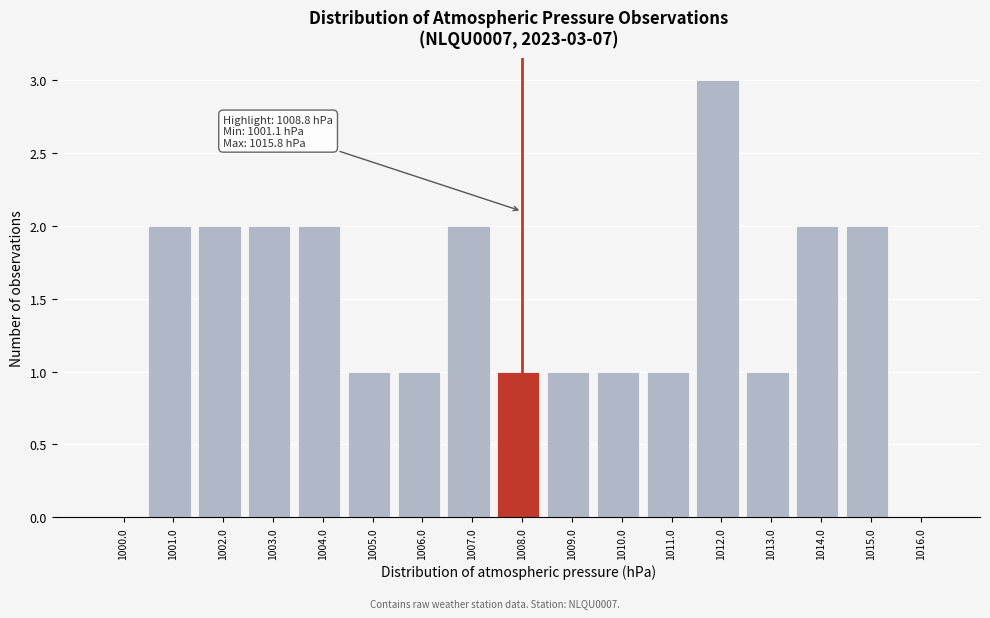

Reading right to left, extract all data points from this chart.

1016.0=0	1015.0=2	1014.0=2	1013.0=1	1012.0=3	1011.0=1	1010.0=1	1009.0=1	1008.0=1	1007.0=2	1006.0=1	1005.0=1	1004.0=2	1003.0=2	1002.0=2	1001.0=2	1000.0=0